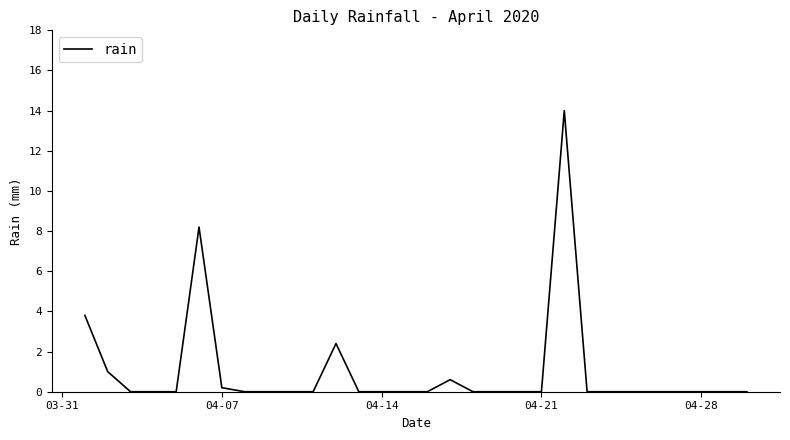

What is the difference between the maximum and minimum values?

14.0